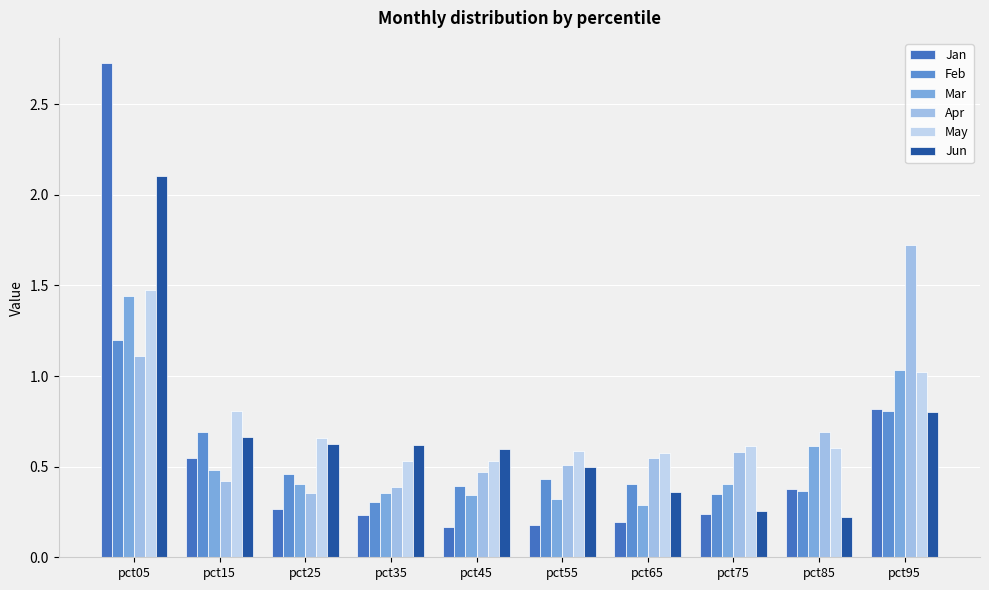

What is the sum of all Jun values?

6.8